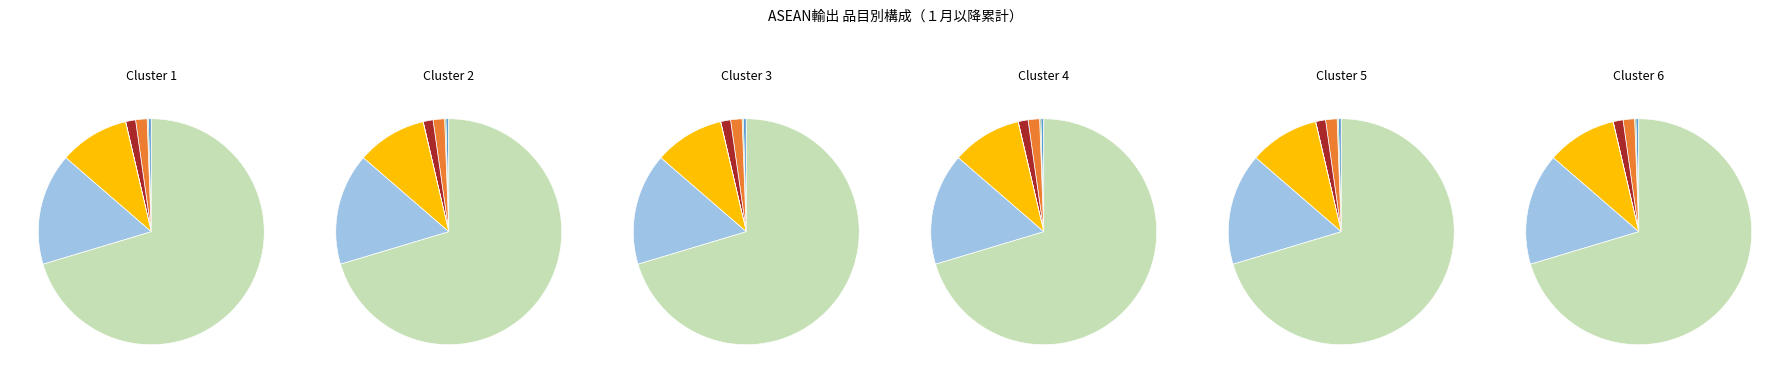

Is there a majority slice in this chart?

Yes